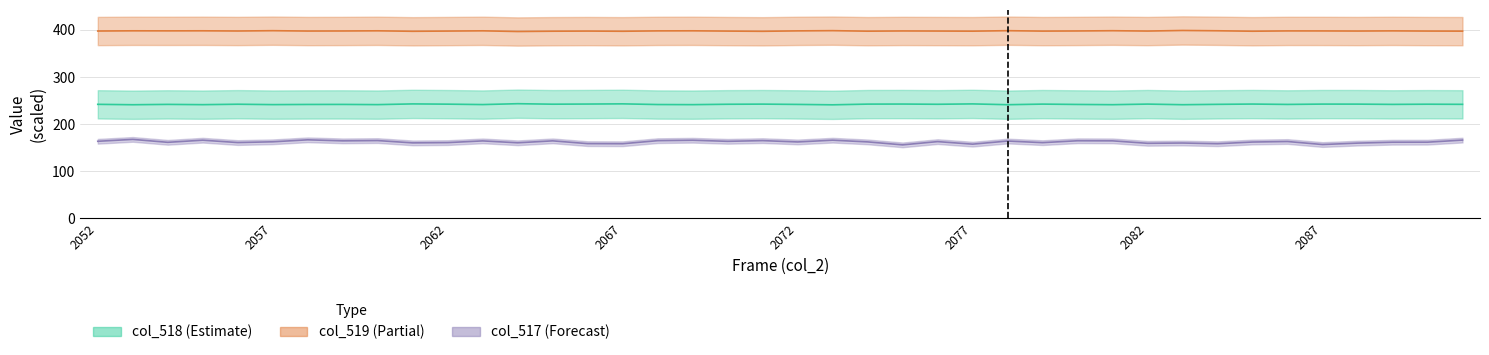

True or false: col_518 and col_517 intersect in this chart.

False